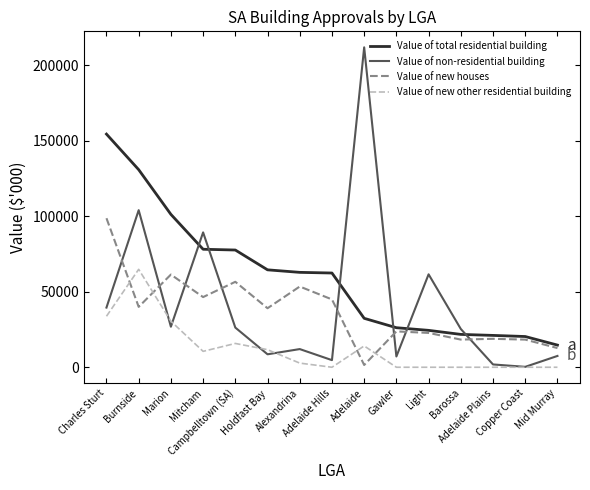

List the series in order of their peak value, lowest first.

Value of new other residential building, Value of new houses, Value of total residential building, Value of non-residential building